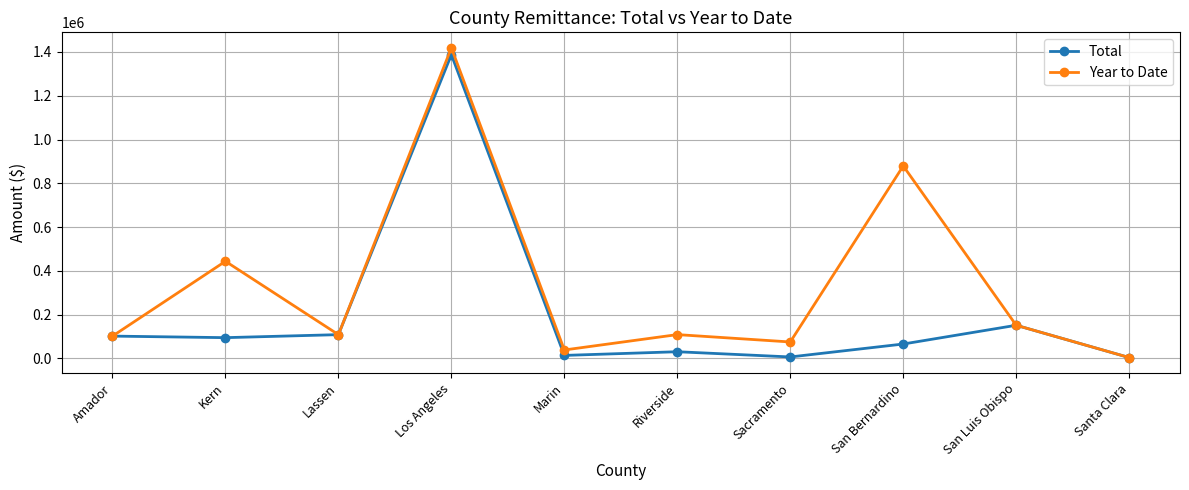

Does the chart have visible grid lines?

Yes